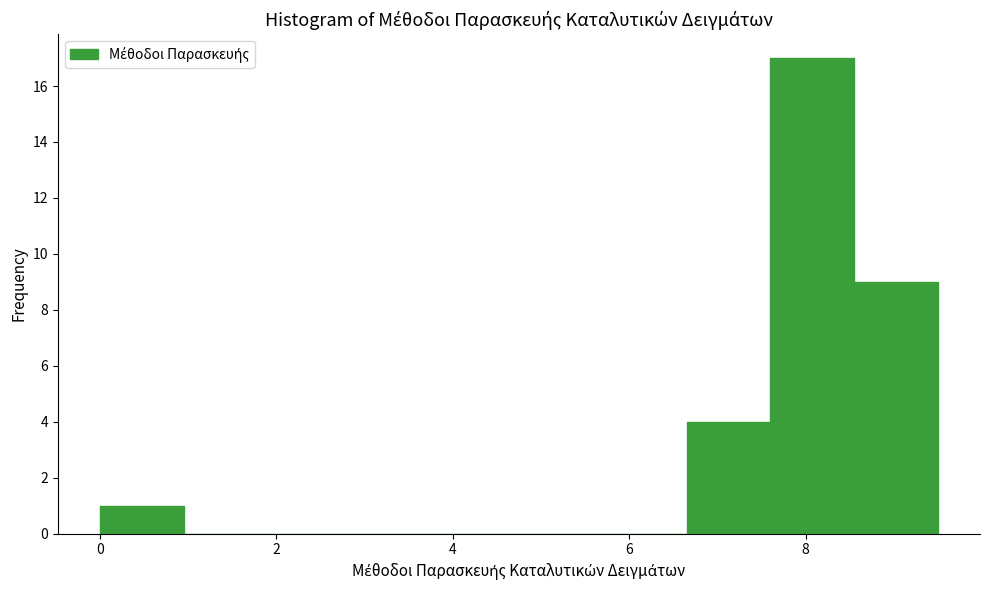

Reading left to right, transcribe this chart: for each bar, give the range it covers on the x-axis and its height. Neither the bar edges nor the heights are printed on the chart, so give them approximately, as read against the axes.

0.00 to 0.95: 1
0.95 to 1.90: 0
1.90 to 2.85: 0
2.85 to 3.80: 0
3.80 to 4.75: 0
4.75 to 5.70: 0
5.70 to 6.65: 0
6.65 to 7.60: 4
7.60 to 8.55: 17
8.55 to 9.50: 9